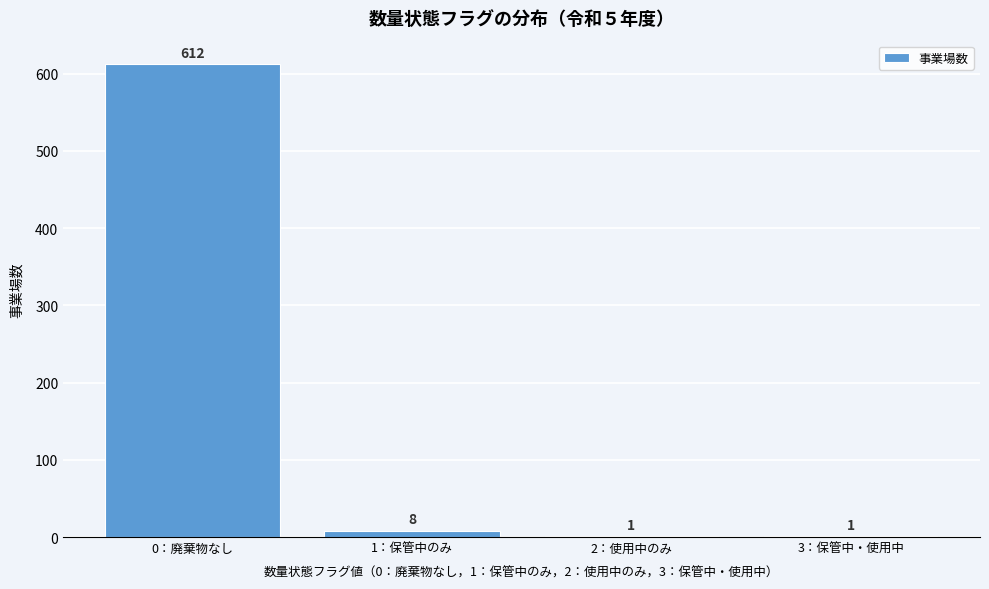

Reading right to left, what are all the values shown in this chart?

3：保管中・使用中=1	2：使用中のみ=1	1：保管中のみ=8	0：廃棄物なし=612